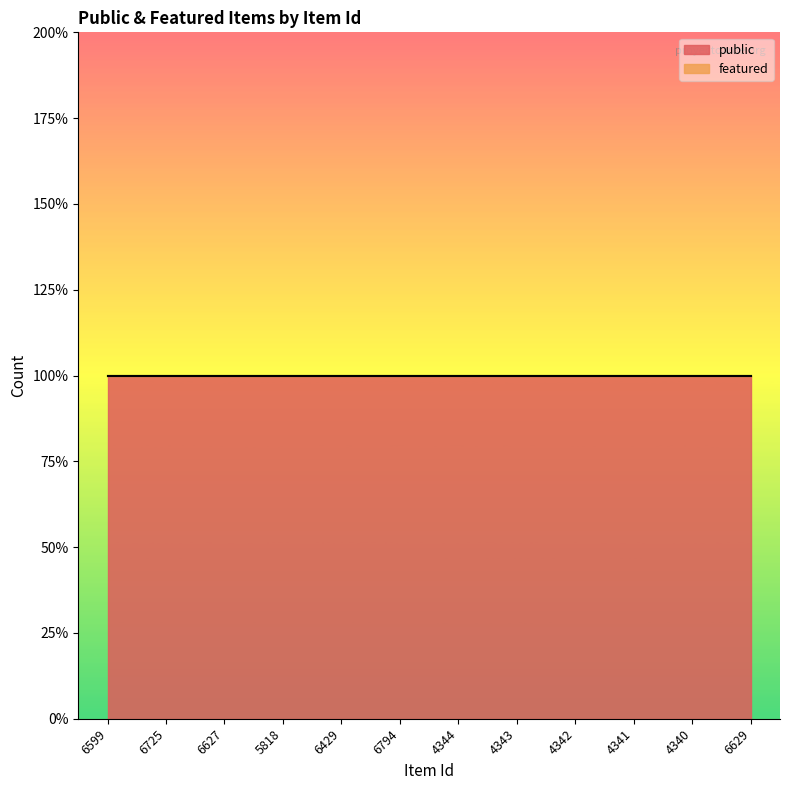

Reading left to right, transcribe all the data shown in this chart.

public: 1	1	1	1	1	1	1	1	1	1	1	1
featured: 0	0	0	0	0	0	0	0	0	0	0	0